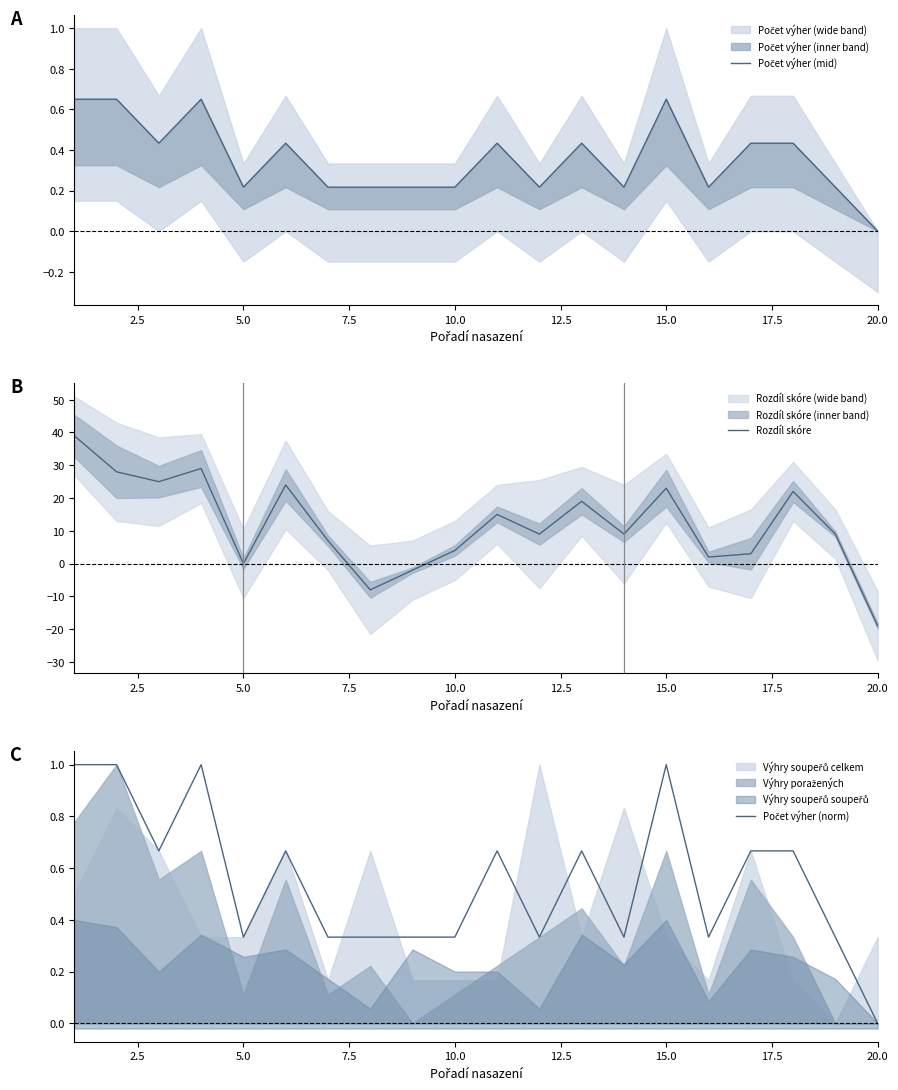

How many interior local peaks does the Rozdíl skóre series have?

6